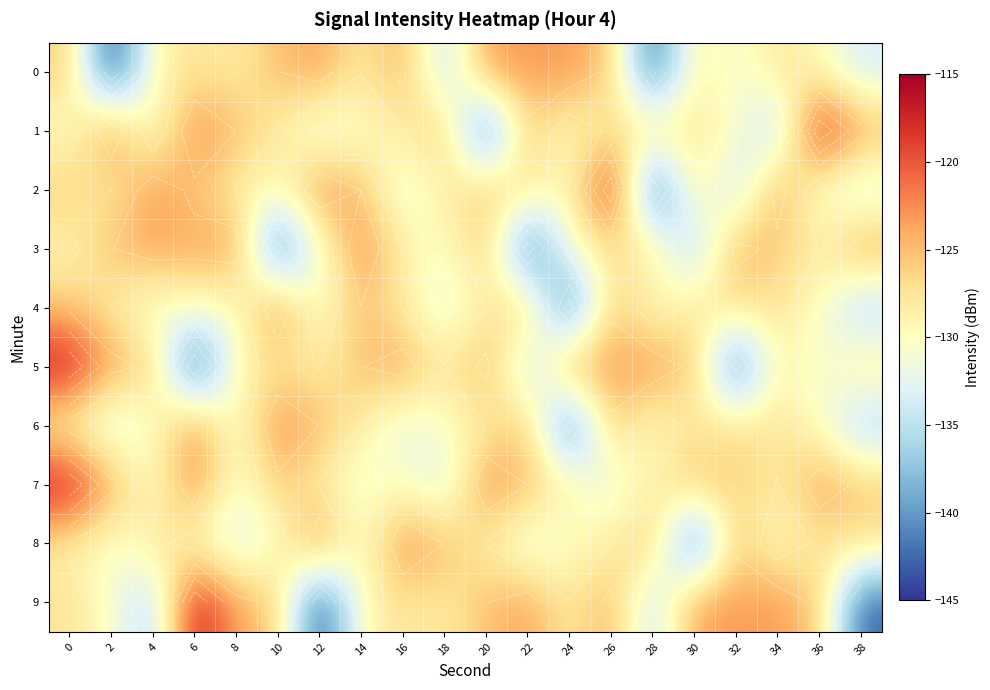

Which series changed the most between 16 and 22?

3